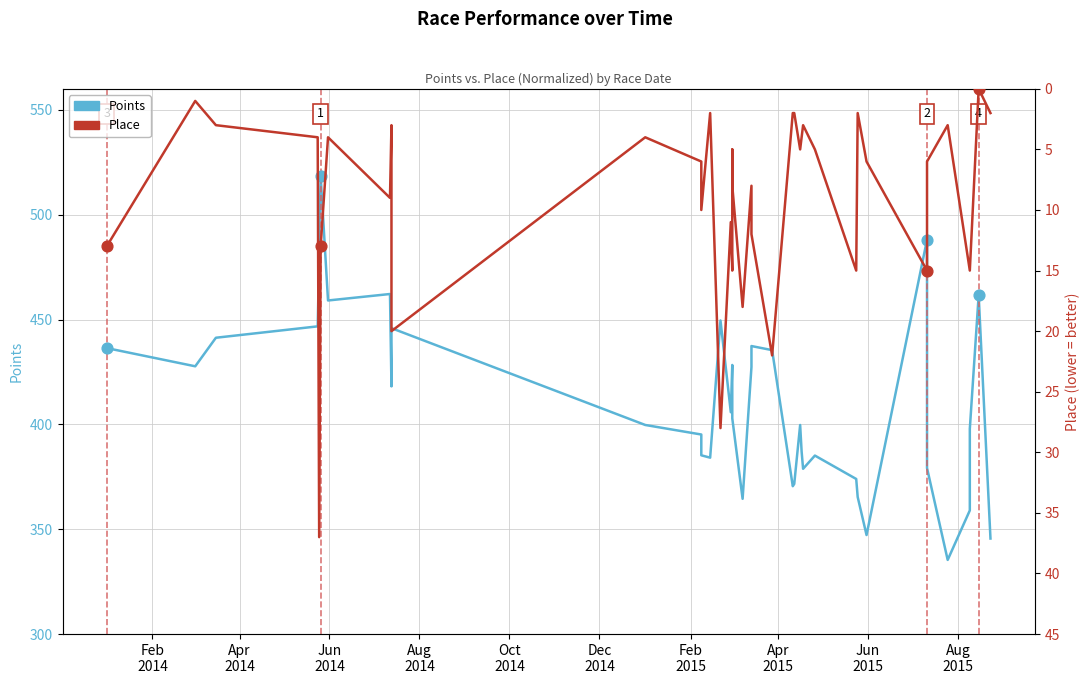

Is the value of Place at 11 greater than the value of Points at 33?

No